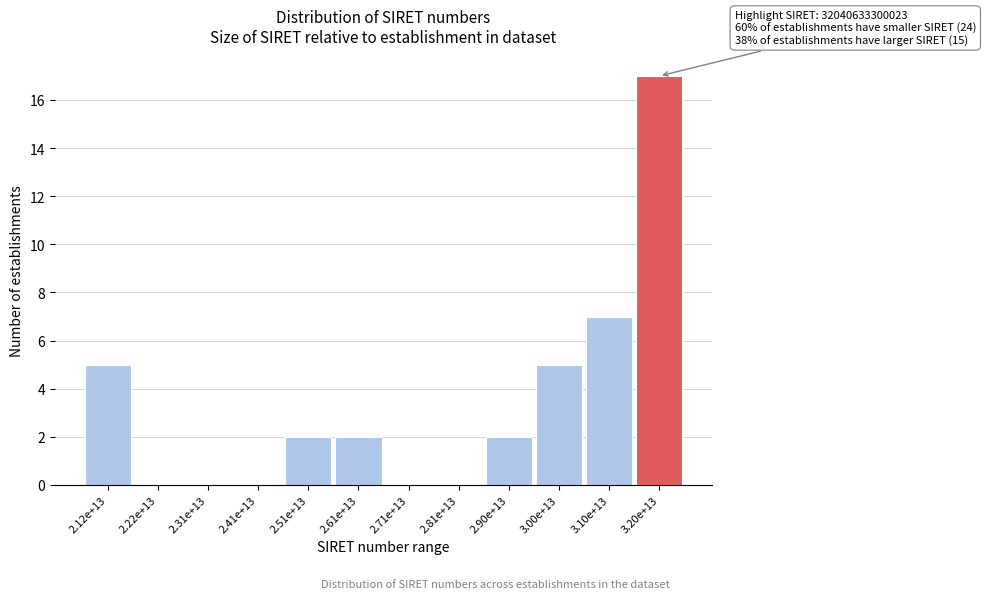

Reading left to right, transcribe all the data shown in this chart.

2.12e+13=5	2.22e+13=0	2.31e+13=0	2.41e+13=0	2.51e+13=2	2.61e+13=2	2.71e+13=0	2.81e+13=0	2.90e+13=2	3.00e+13=5	3.10e+13=7	3.20e+13=17